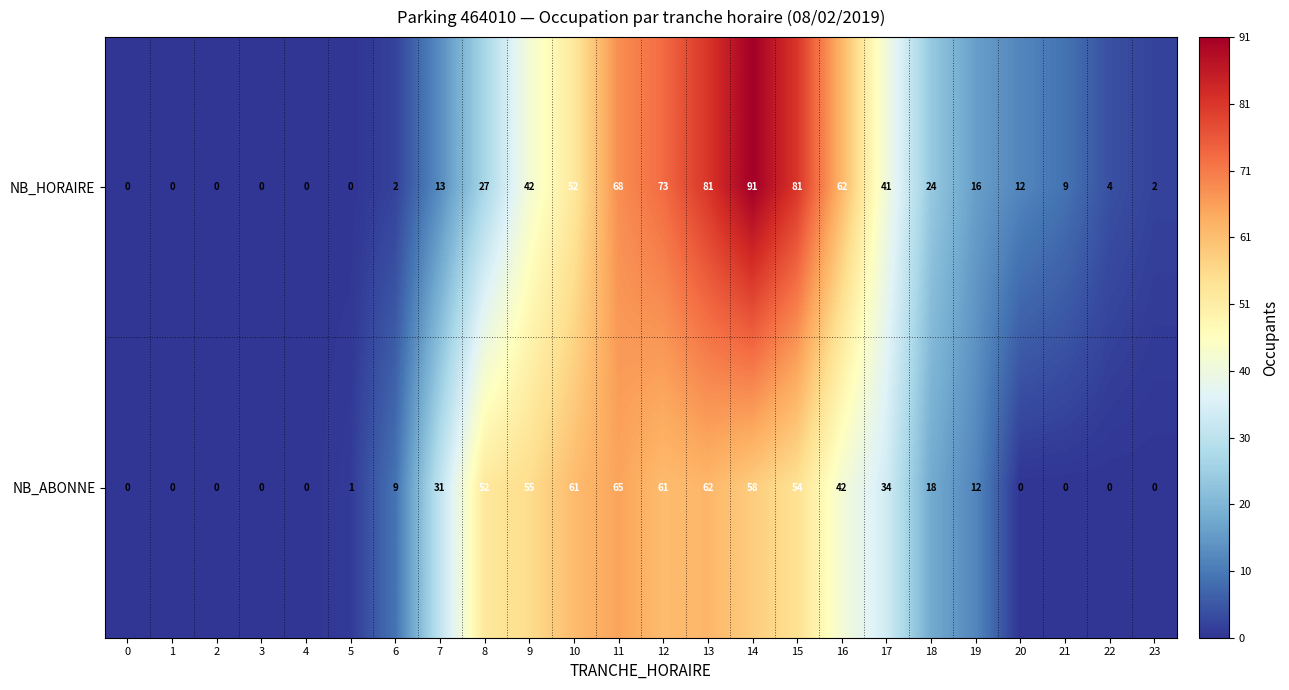

How many distinct data groups are displayed?

2